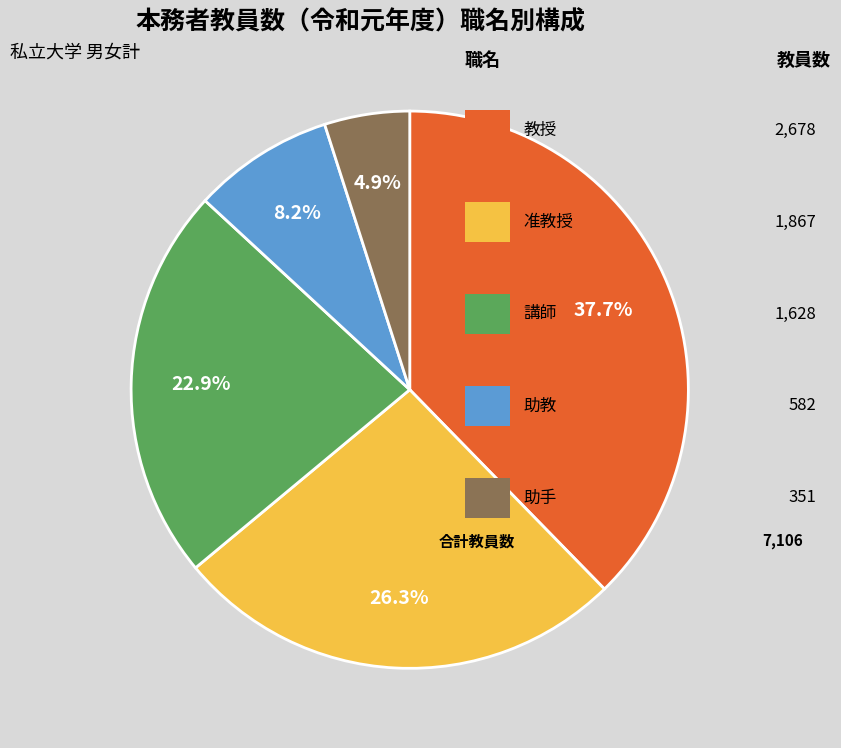

To the nearest percent, what is the difference between the largest and smallest slice percentages?

33%